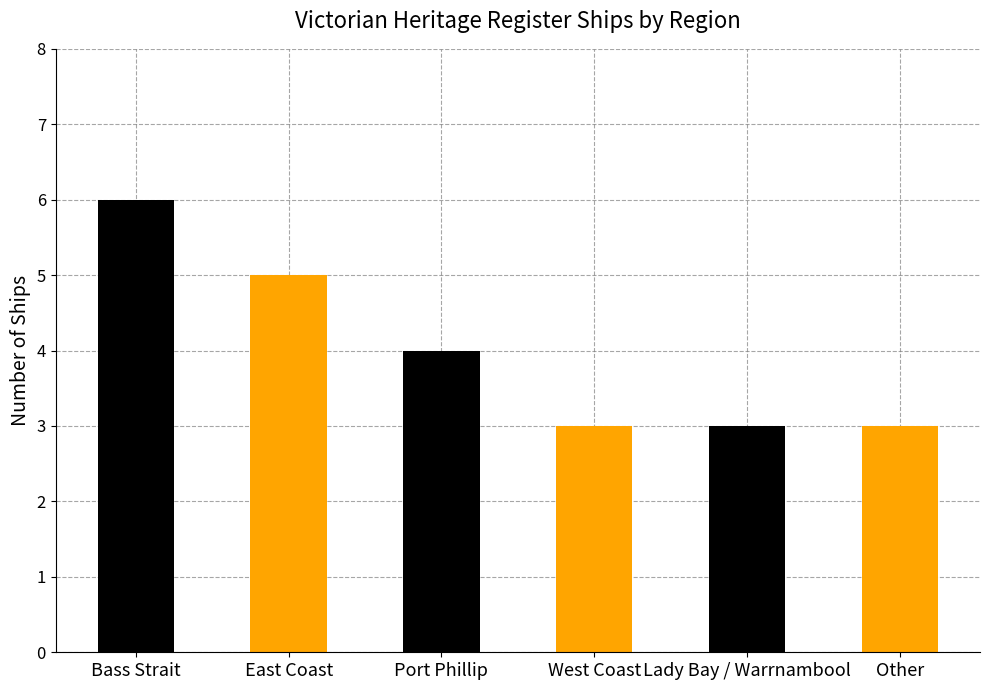

What is the difference between the second highest and second lowest values?

2